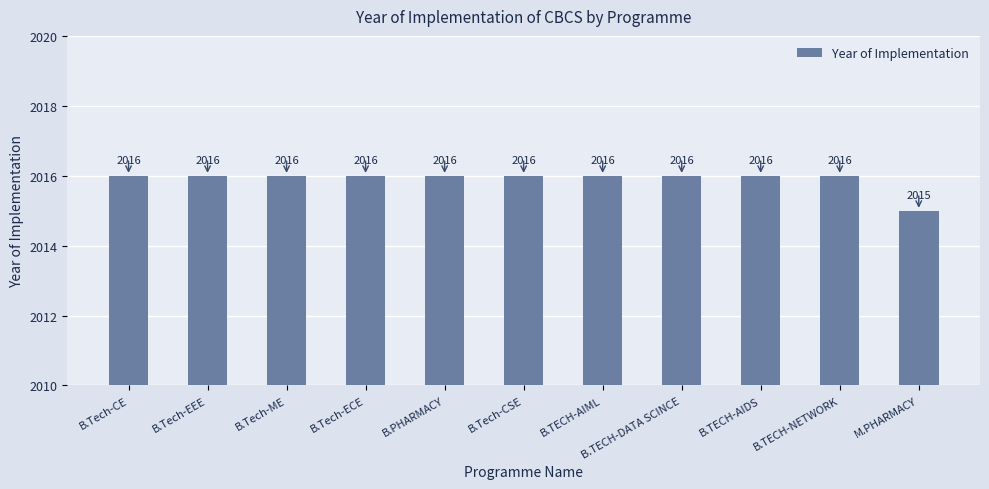

What is the label of the 9th bar from the right?

B.Tech-ME